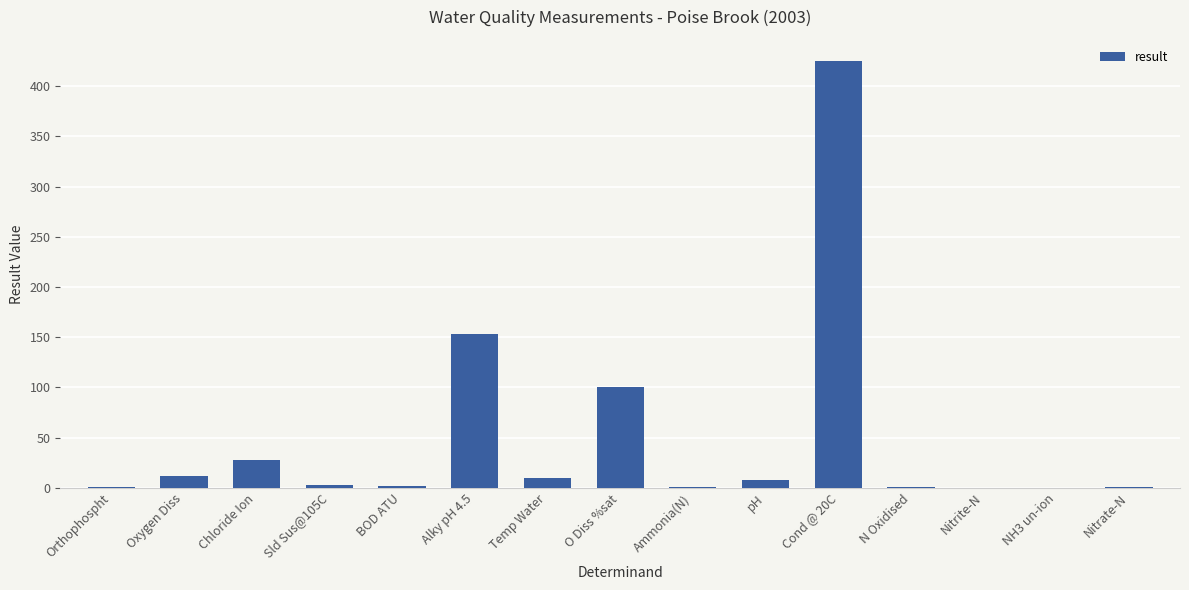

Are the bars horizontal?

No